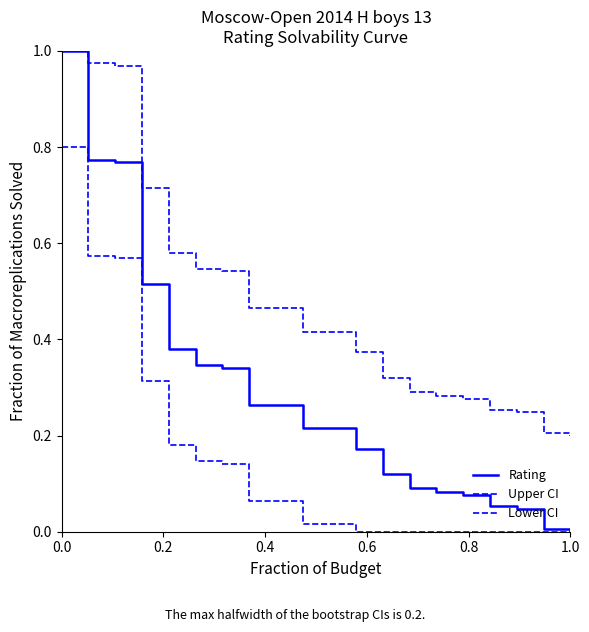

How many distinct data groups are displayed?

3